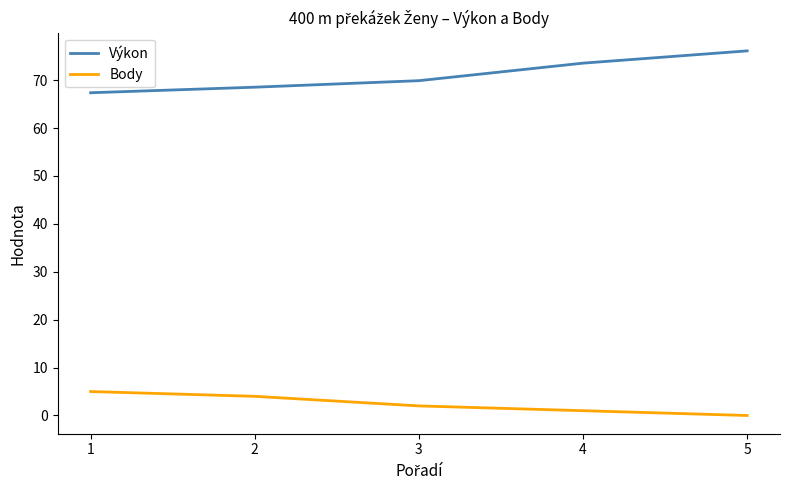

How many lines are shown in the chart?

2